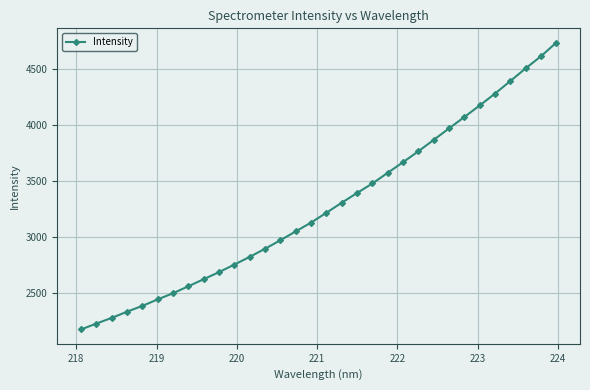

What is the maximum value shown in the chart?

4736.3